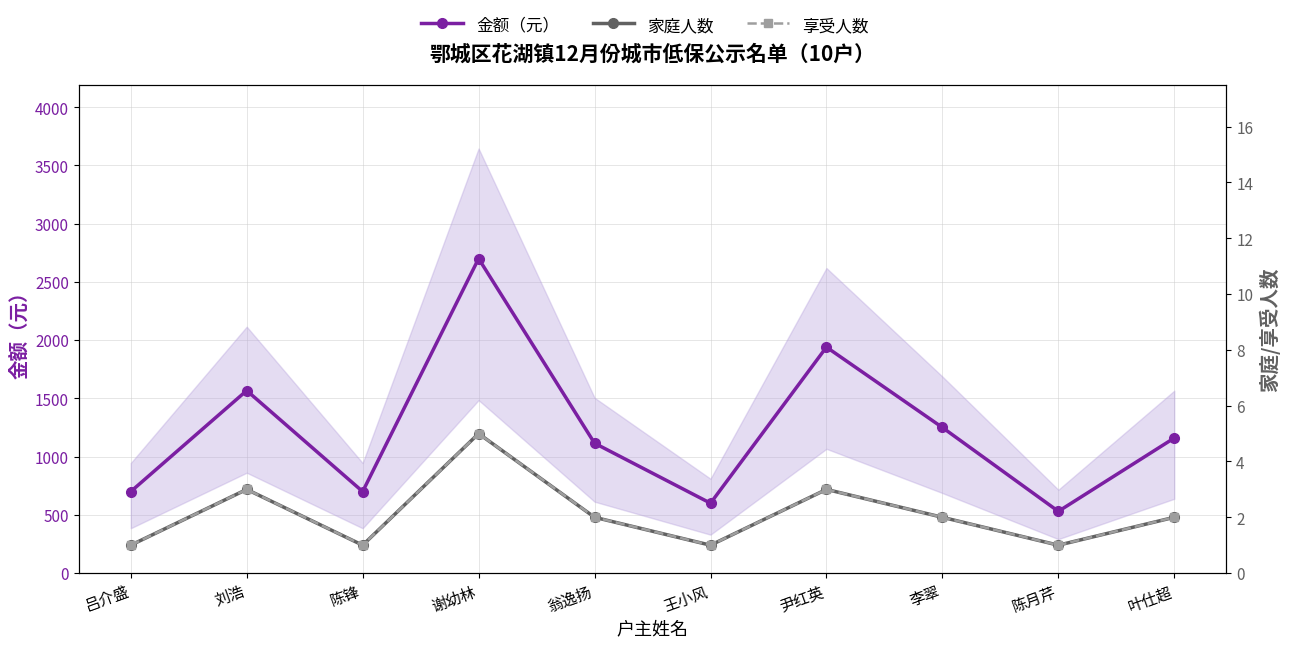

What is the difference between the highest and lowest values at 吕介盛?

699